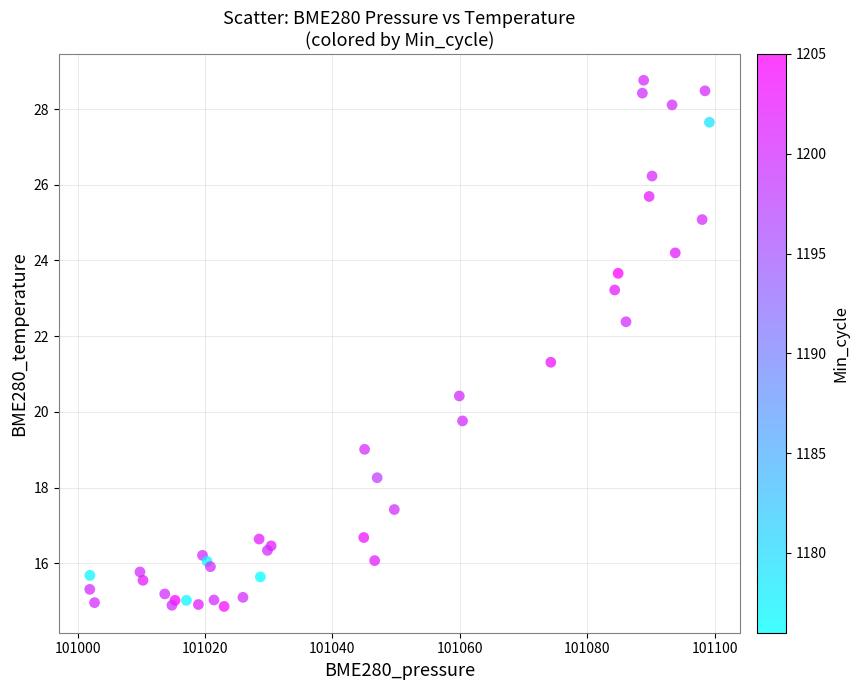

What Y value in the scatter plot is closest to 21?

21.3